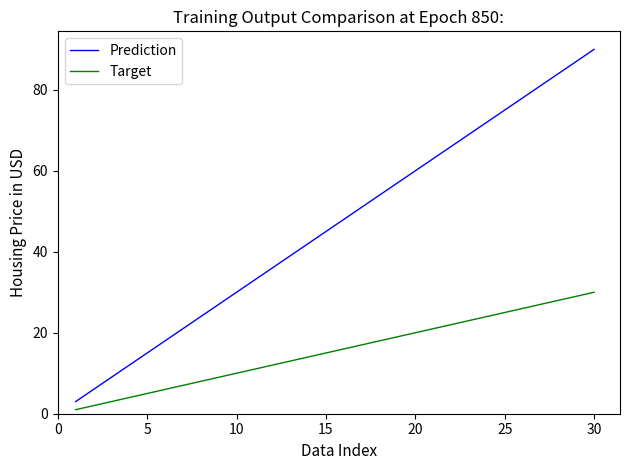

What is the maximum value for Prediction?

90